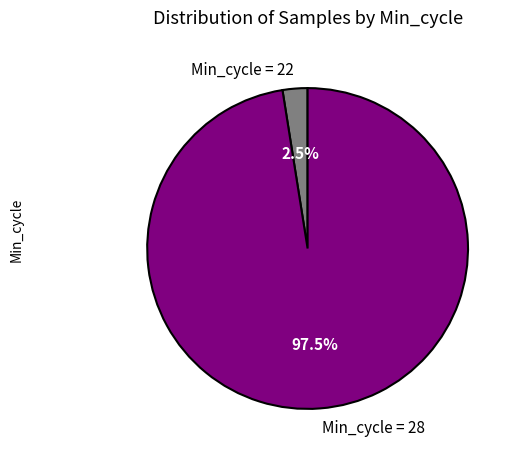

Rank the categories by value from highest to lowest.

Min_cycle = 28, Min_cycle = 22